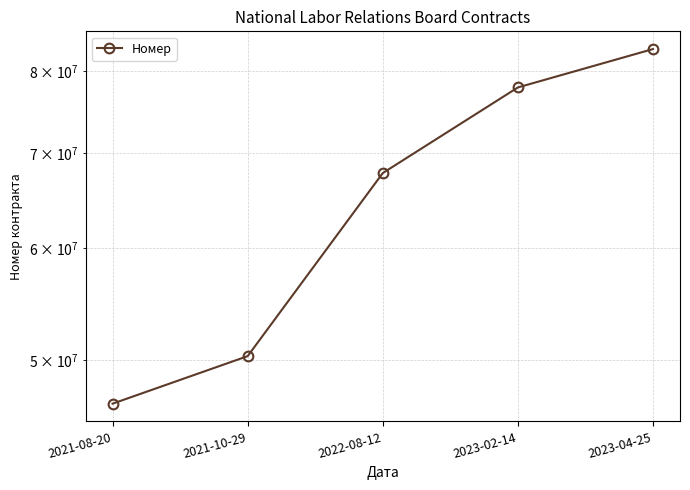

How many values are between 50352203 and 77888709?

3